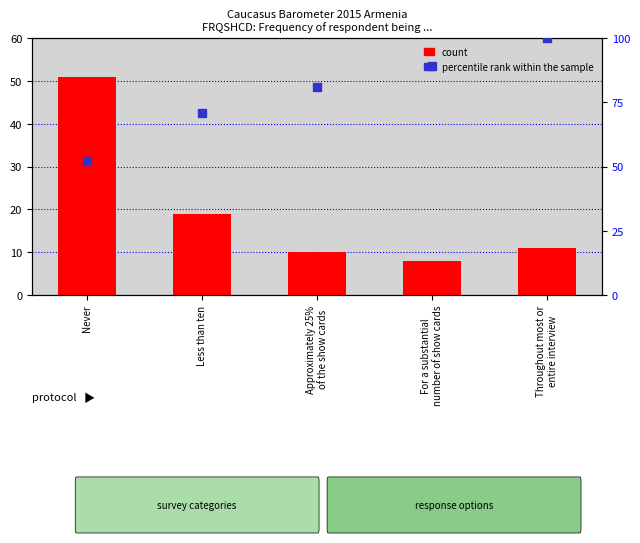

Which series has the largest total across all categories?

percentile rank within the sample